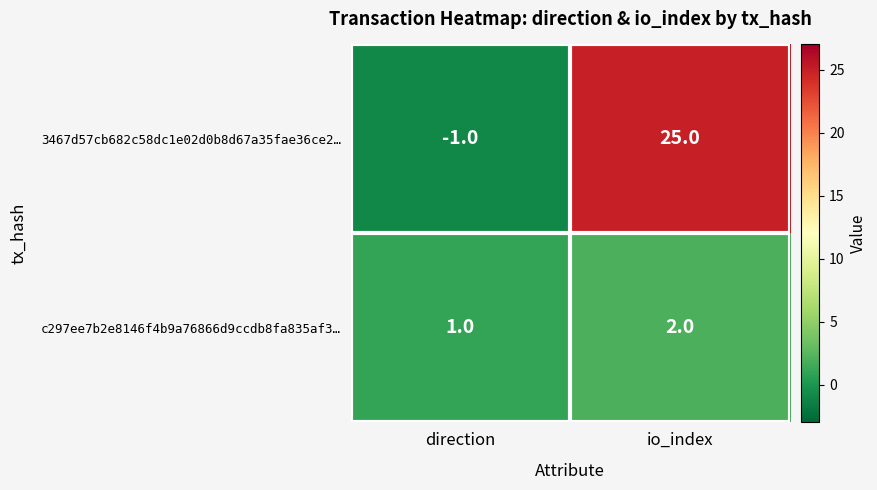

What is the sum of all c297ee7b2e8146f4b9a76866d9ccdb8fa835af3… values?

3